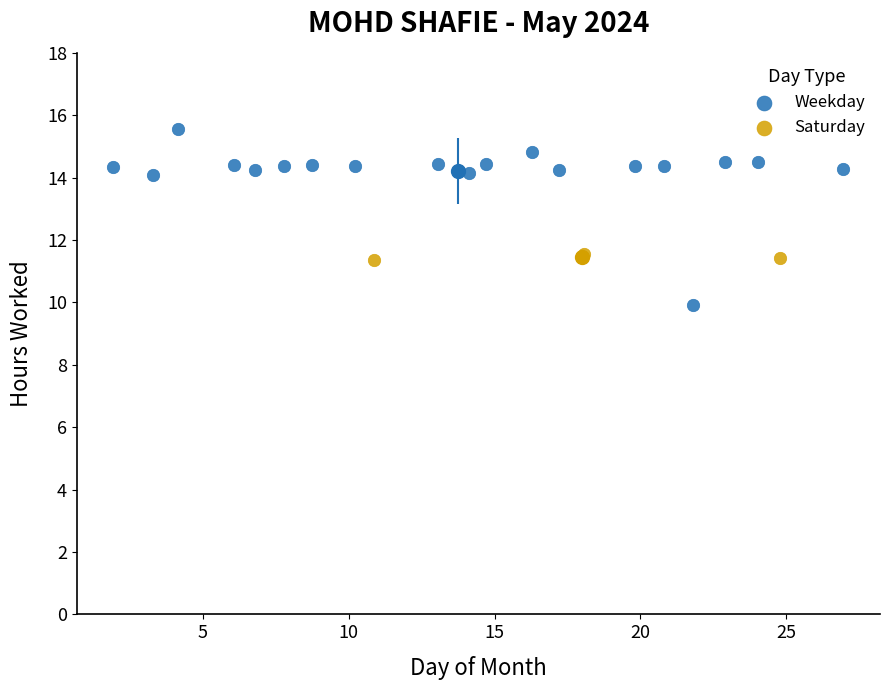

Which series has the widest spread of Y values?

Weekday